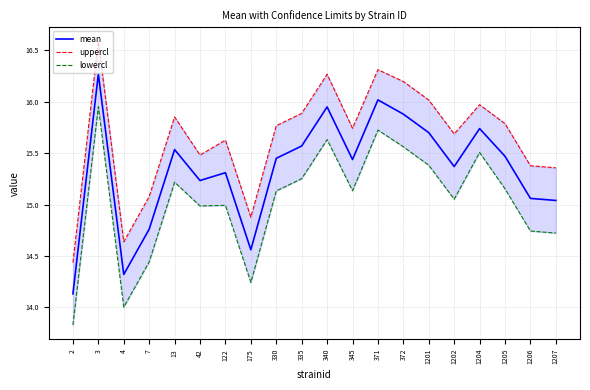

At which label is mean closest to 15?

1207